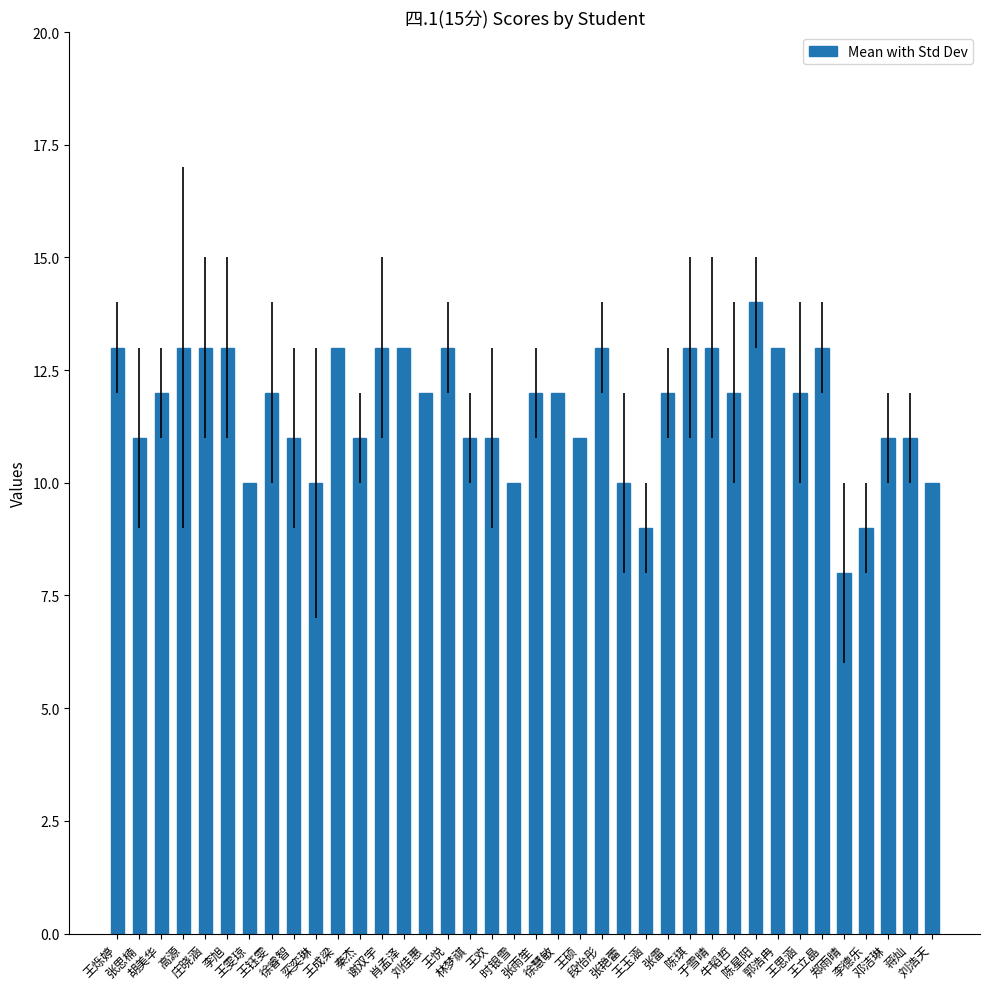

How many series are shown in this chart?

1